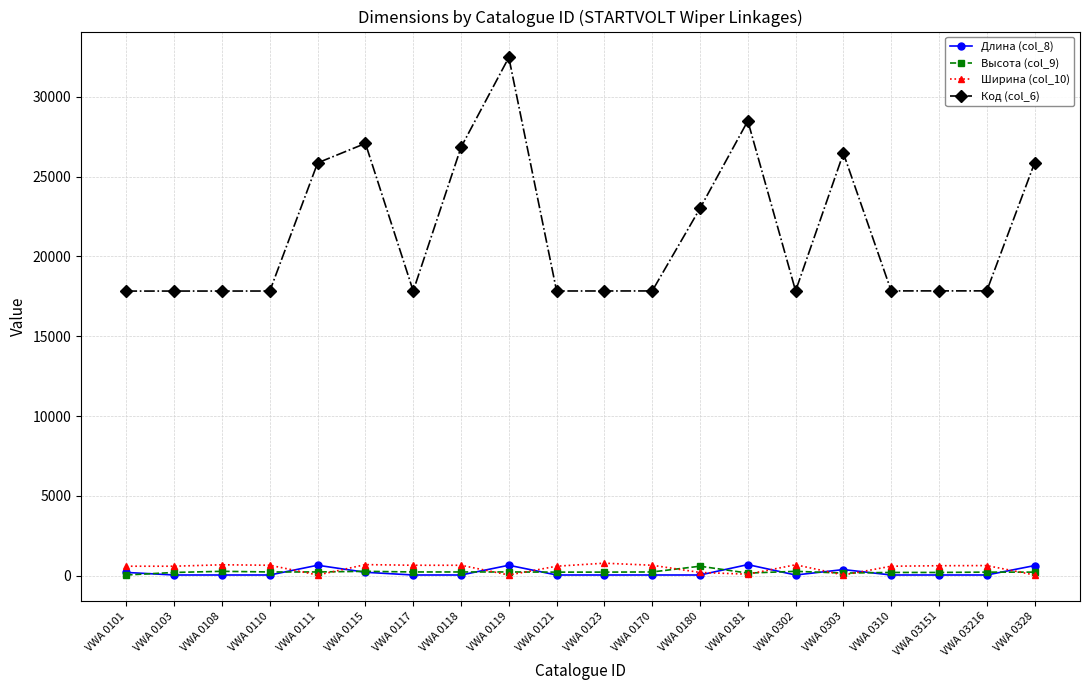

True or false: Высота (col_9) and Ширина (col_10) cross at least once.

True